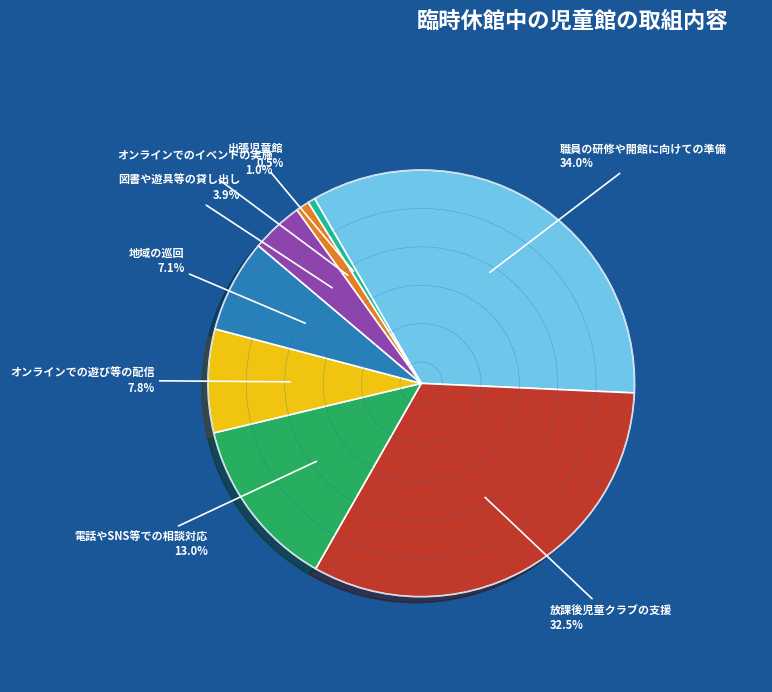

Does any single category account for the majority?

No